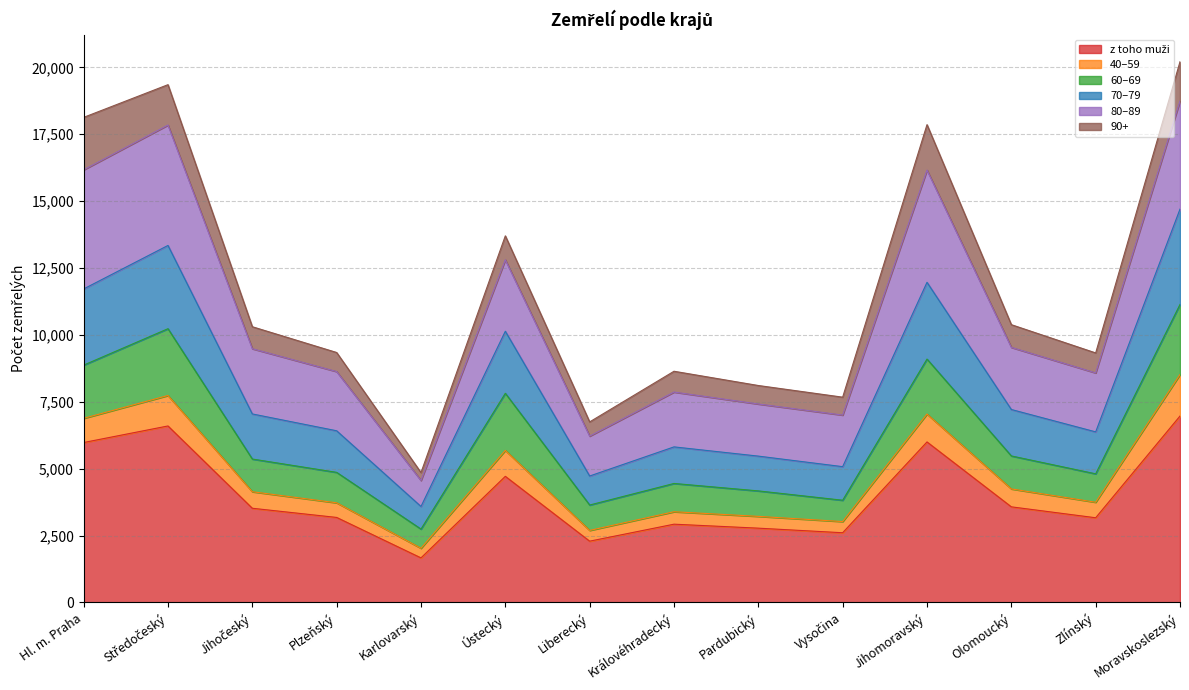

What is the total value across all series at Moravskoslezský?

20209